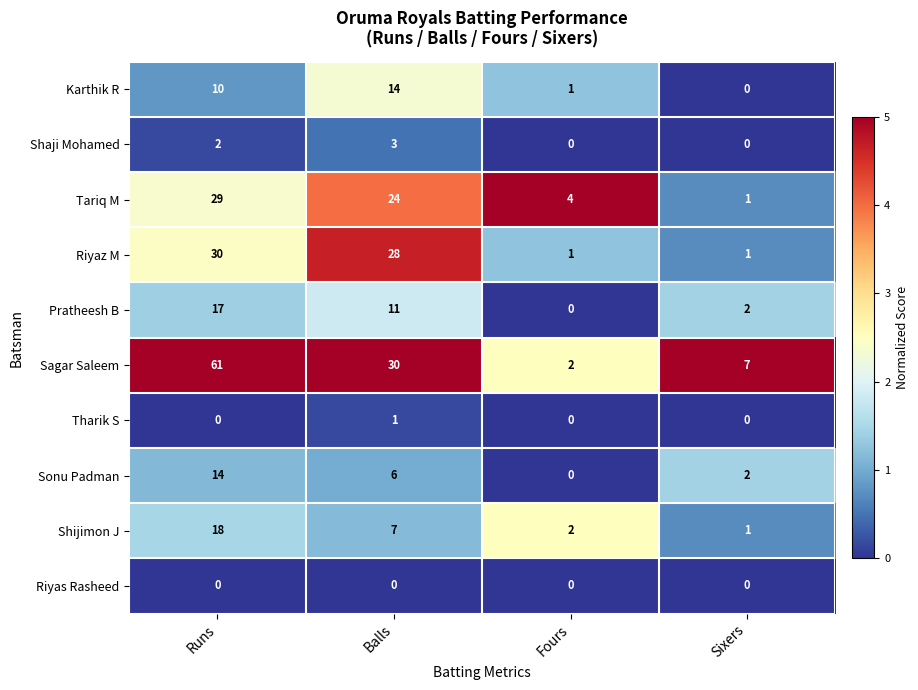

Where is Sagar Saleem nearest to the value 31?

Balls